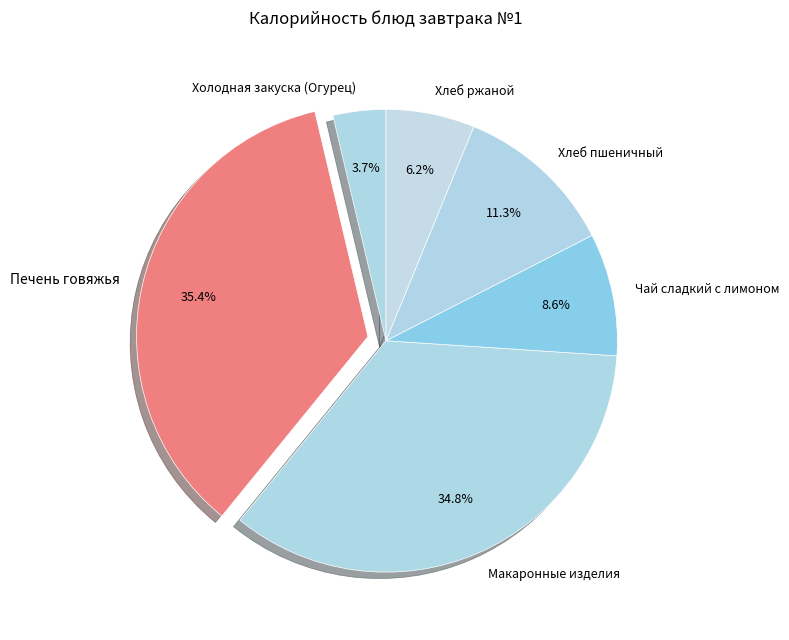

True or false: Печень говяжья accounts for 22% of the total.

False